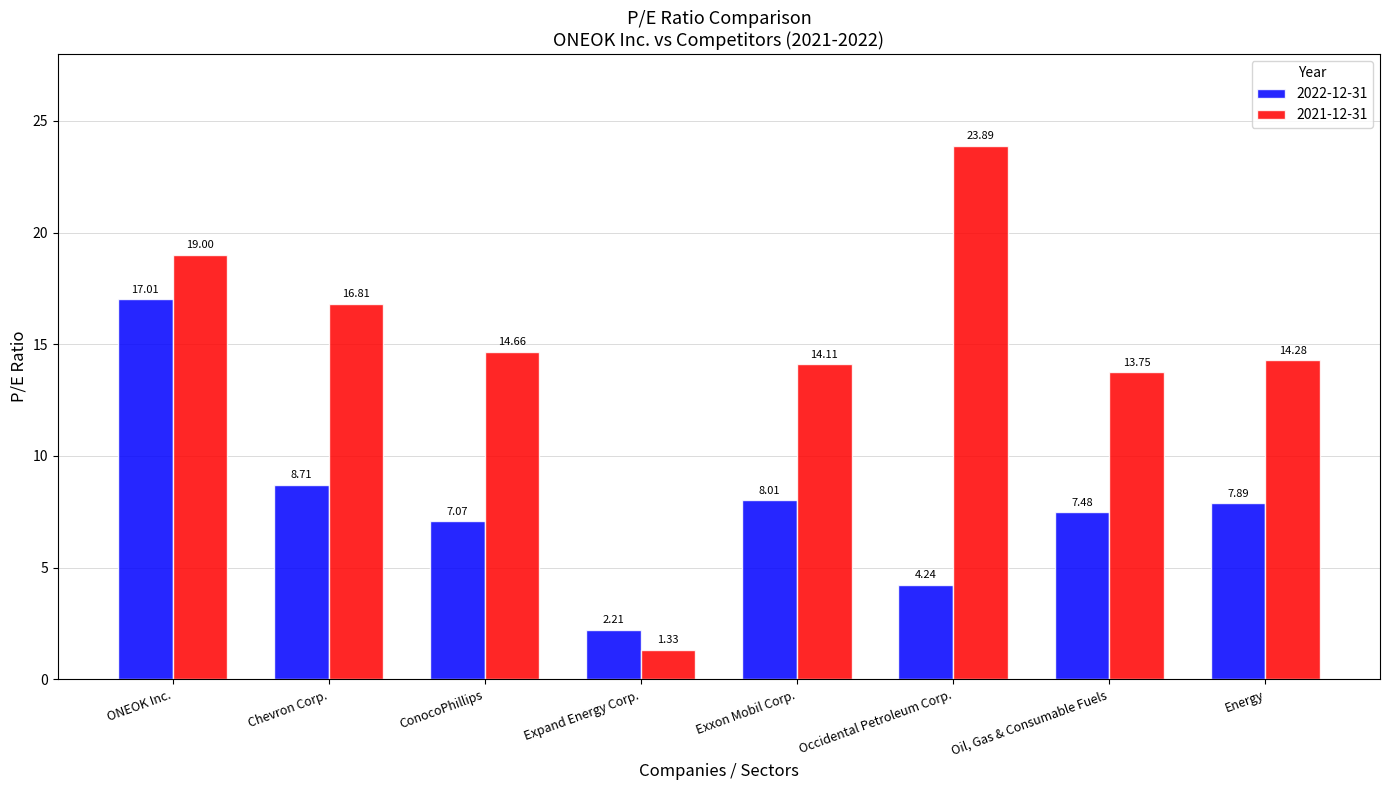

List the series in order of their overall mean, highest first.

2021-12-31, 2022-12-31